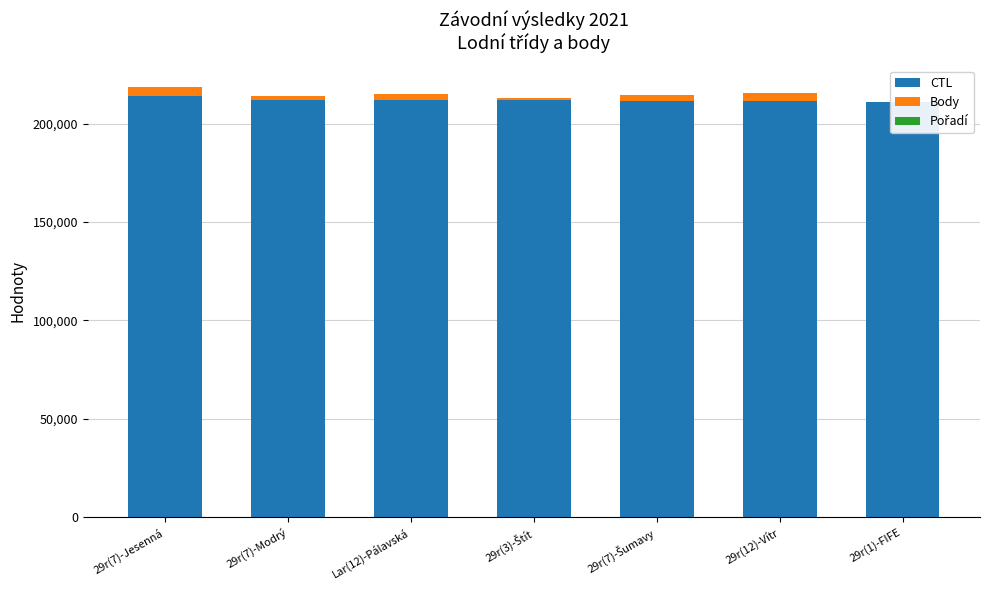

At which label does Pořadí reach its peak?

29r(12)-Vítr